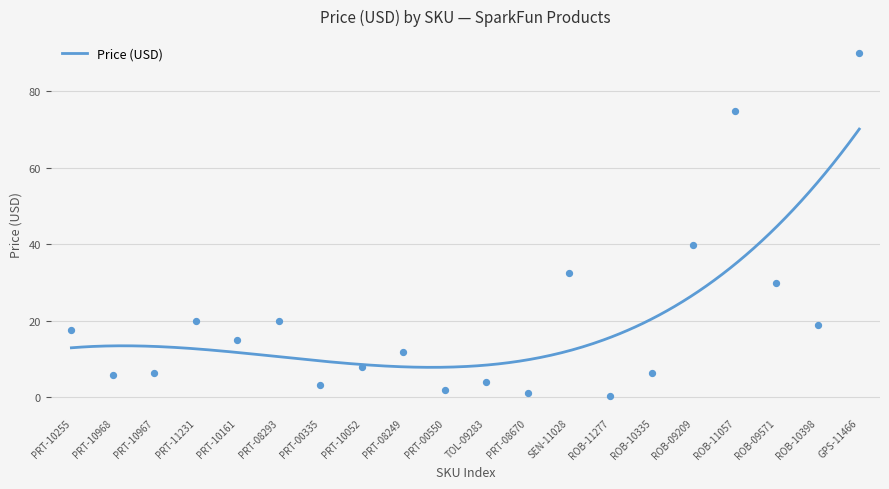

Approximately how many times larger is the value at GPS-11466 compared to PRT-11231?

4.5